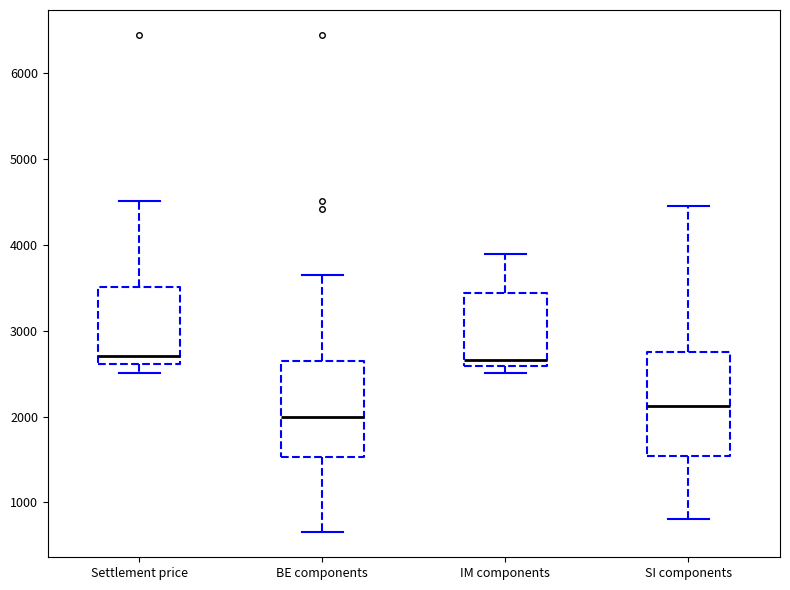

Where does the median line of the box for IM components sit on the y-axis? The values are not printed on the chart, so give them approximately, as read against the axis.

2700